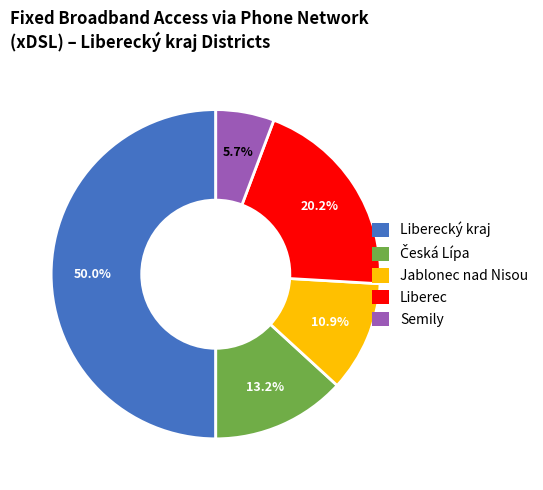

How many slices are in this pie chart?

5